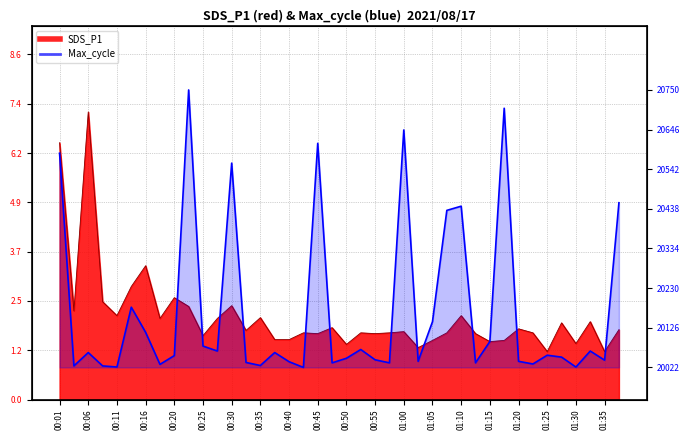

What is the sum of the values at 01:15 and 00:38?

3.0